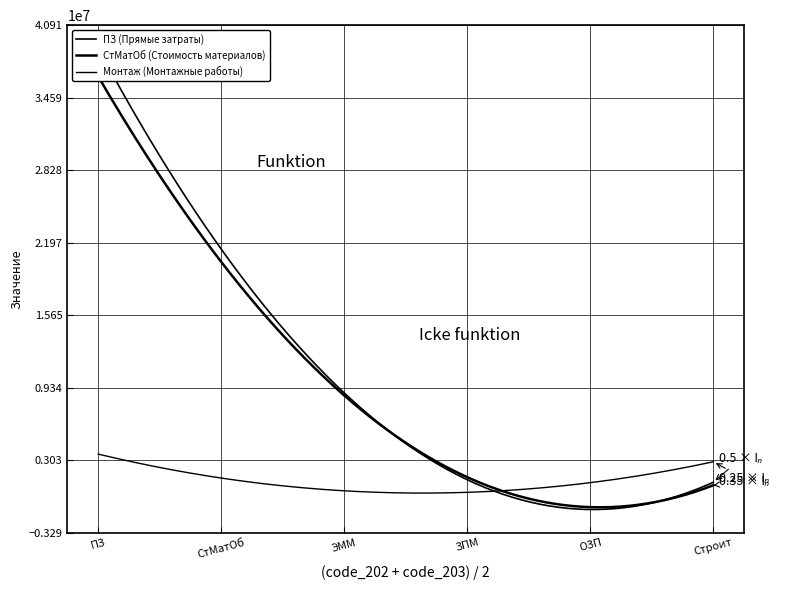

Is this an area chart (filled region under the line)?

No